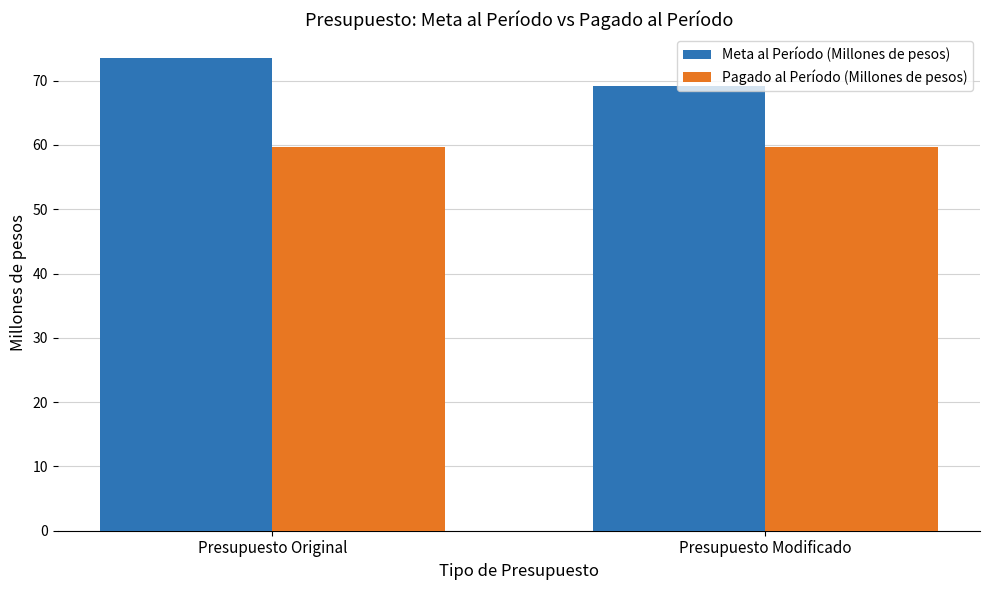

Reading left to right, list all the values displayed in this chart.

Meta al Período (Millones de pesos): 73.5	69.1
Pagado al Período (Millones de pesos): 59.7	59.7